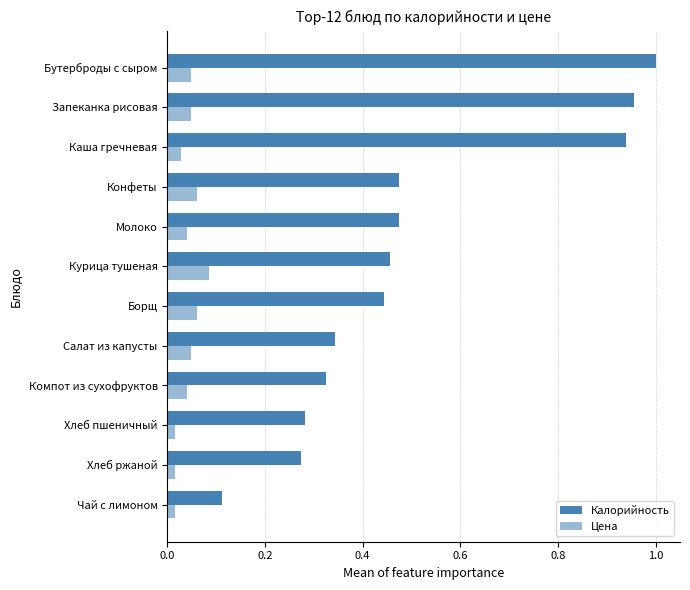

How many distinct data groups are displayed?

2